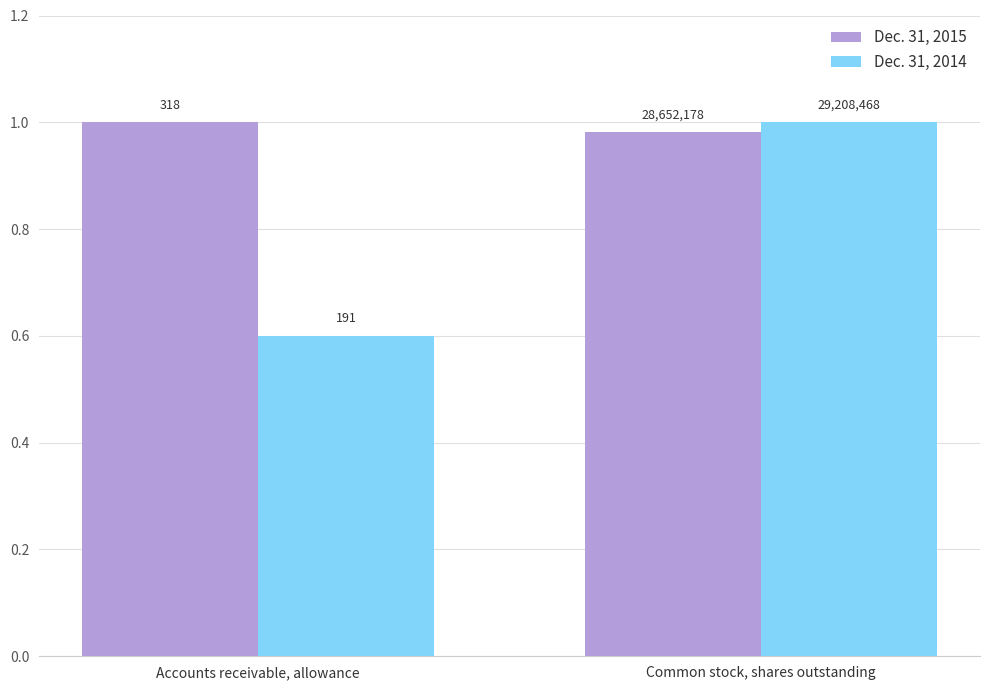

What is the sum of all Dec. 31, 2014 values?

1.6